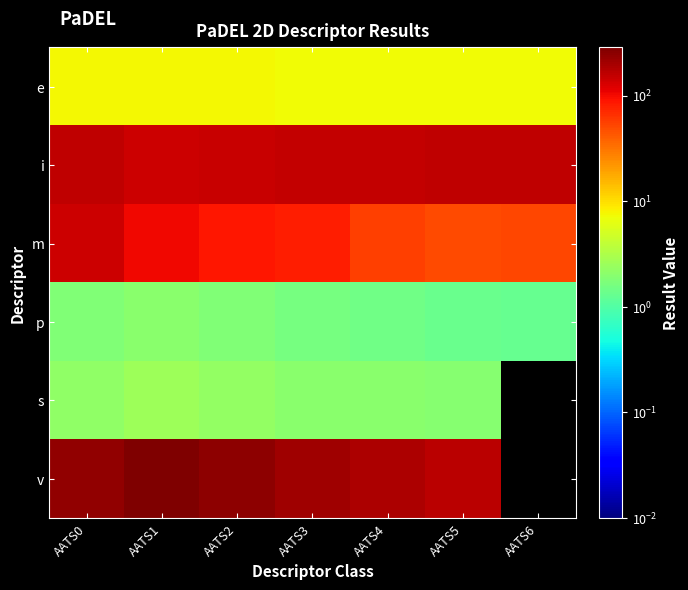

Which series changed the most between AATS3 and AATS4?

m